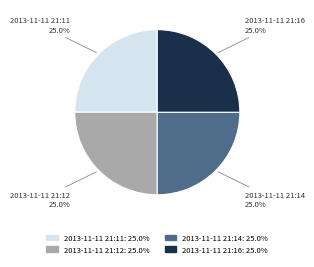

Is there a majority slice in this chart?

No